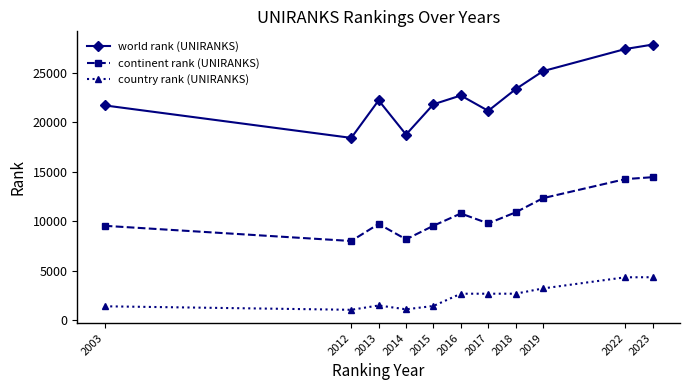

Which series has the largest total across all categories?

world rank (UNIRANKS)